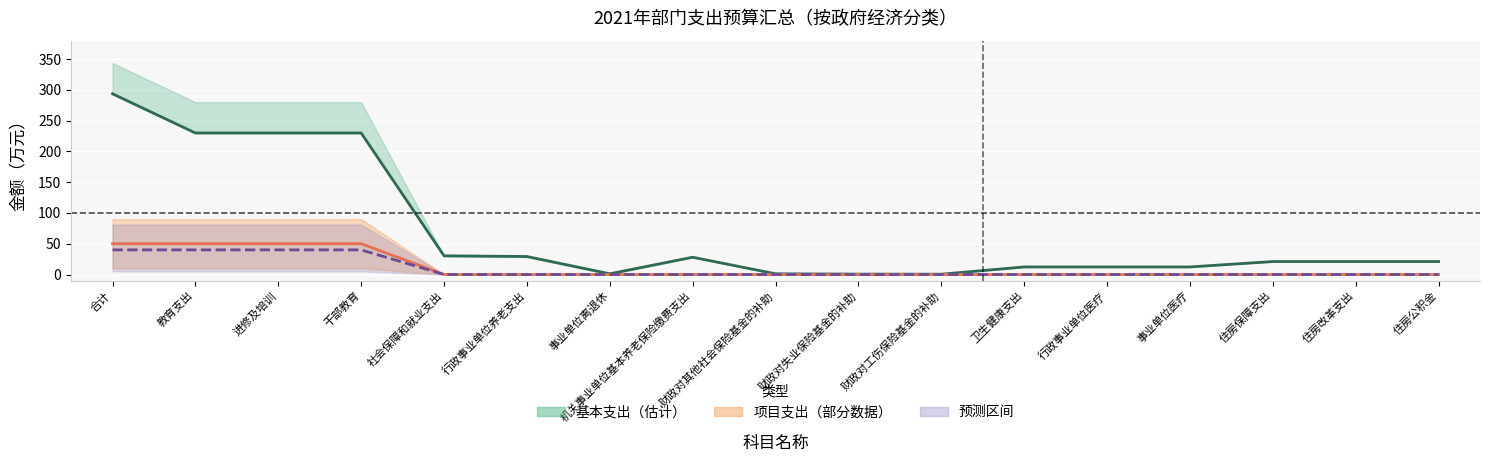

What is the highest value of the 预测中值 series?

40.0